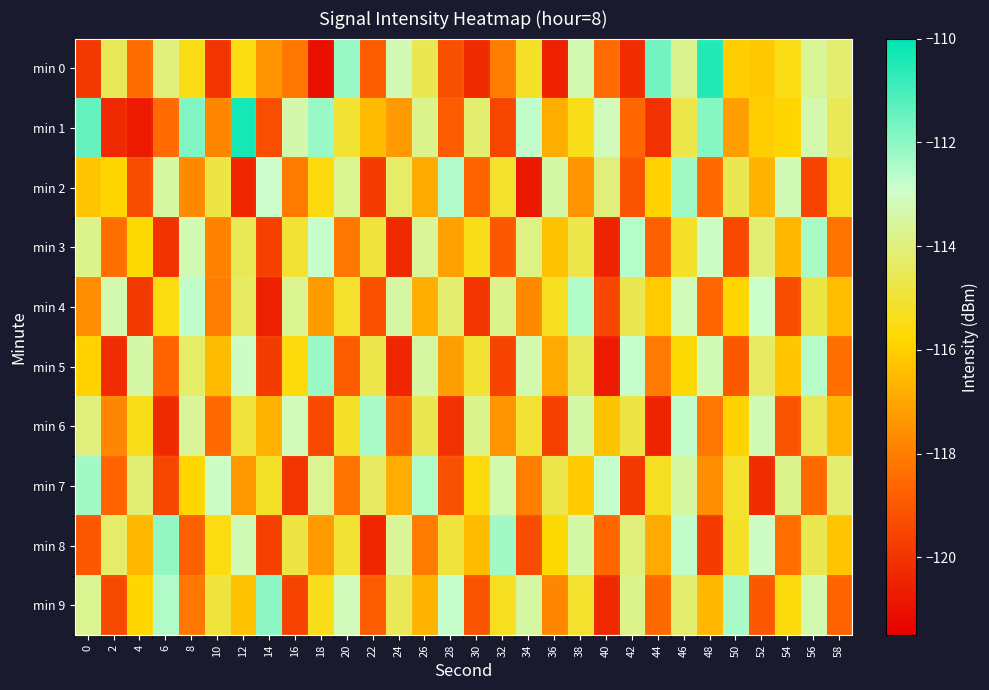

Reading left to right, what are all the values shown in this chart?

min 0: 0=-119.9	2=-114.5	4=-118.4	6=-114.0	8=-115.4	10=-120.0	12=-115.5	14=-117.5	16=-118.2	18=-121.0	20=-112.2	22=-118.9	24=-113.2	26=-114.6	28=-119.3	30=-120.3	32=-118.0	34=-115.2	36=-120.6	38=-113.3	40=-118.5	42=-120.2	44=-111.6	46=-113.8	48=-110.5	50=-116.0	52=-116.1	54=-115.5	56=-113.7	58=-114.2
min 1: 0=-111.5	2=-120.3	4=-120.7	6=-118.5	8=-111.8	10=-117.8	12=-110.3	14=-119.3	16=-113.3	18=-112.2	20=-115.0	22=-116.5	24=-117.3	26=-113.8	28=-118.9	30=-114.2	32=-119.5	34=-112.7	36=-116.8	38=-115.4	40=-113.1	42=-118.6	44=-120.1	46=-114.7	48=-111.9	50=-117.2	52=-116.0	54=-115.8	56=-113.3	58=-114.5
min 2: 0=-116.2	2=-115.8	4=-119.3	6=-113.5	8=-117.7	10=-114.8	12=-120.4	14=-112.9	16=-118.1	18=-115.6	20=-113.7	22=-119.8	24=-114.3	26=-116.9	28=-112.5	30=-118.7	32=-115.1	34=-120.8	36=-113.4	38=-117.5	40=-114.0	42=-119.1	44=-115.9	46=-112.3	48=-118.5	50=-114.6	52=-116.7	54=-113.2	56=-119.6	58=-115.3
min 3: 0=-113.8	2=-118.4	4=-115.7	6=-120.1	8=-113.2	10=-117.9	12=-114.5	14=-119.7	16=-115.0	18=-112.8	20=-118.2	22=-114.9	24=-120.3	26=-113.6	28=-117.1	30=-115.4	32=-119.0	34=-113.9	36=-116.3	38=-114.7	40=-120.5	42=-112.6	44=-118.8	46=-115.2	48=-113.0	50=-119.4	52=-114.1	54=-116.6	56=-112.4	58=-118.3
min 4: 0=-117.6	2=-113.3	4=-119.9	6=-115.5	8=-112.7	10=-118.0	12=-114.4	14=-120.6	16=-113.7	18=-117.3	20=-115.1	22=-119.2	24=-113.5	26=-116.8	28=-114.2	30=-120.0	32=-113.8	34=-117.7	36=-115.3	38=-112.5	40=-119.5	42=-114.6	44=-116.1	46=-113.1	48=-118.6	50=-115.8	52=-112.9	54=-119.3	56=-114.8	58=-116.4
min 5: 0=-115.9	2=-120.2	4=-113.4	6=-118.7	8=-114.3	10=-116.5	12=-113.0	14=-119.8	16=-115.6	18=-112.2	20=-118.9	22=-114.7	24=-120.4	26=-113.5	28=-117.2	30=-115.0	32=-119.6	34=-113.3	36=-116.9	38=-114.5	40=-120.7	42=-112.8	44=-118.1	46=-115.7	48=-113.2	50=-119.0	52=-114.4	54=-116.2	56=-112.6	58=-118.4
min 6: 0=-114.0	2=-117.8	4=-115.4	6=-120.3	8=-113.6	10=-118.5	12=-114.9	14=-116.7	16=-113.1	18=-119.4	20=-115.2	22=-112.4	24=-118.8	26=-114.6	28=-120.1	30=-113.8	32=-117.5	34=-115.0	36=-119.7	38=-113.4	40=-116.3	42=-114.8	44=-120.5	46=-112.7	48=-118.2	50=-115.9	52=-113.2	54=-119.1	56=-114.5	58=-116.6
min 7: 0=-112.3	2=-118.7	4=-114.1	6=-119.5	8=-115.8	10=-113.0	12=-117.4	14=-115.2	16=-120.0	18=-113.7	20=-118.3	22=-114.4	24=-116.8	26=-112.5	28=-119.2	30=-115.6	32=-113.3	34=-118.0	36=-114.7	38=-116.1	40=-112.8	42=-119.9	44=-115.3	46=-113.5	48=-117.6	50=-115.1	52=-120.2	54=-113.8	56=-118.5	58=-114.2
min 8: 0=-119.0	2=-114.3	4=-116.6	6=-112.1	8=-118.8	10=-115.5	12=-113.2	14=-119.7	16=-114.8	18=-117.3	20=-115.0	22=-120.4	24=-113.6	26=-118.1	28=-114.9	30=-116.5	32=-112.3	34=-119.3	36=-115.7	38=-113.4	40=-118.6	42=-114.0	44=-116.9	46=-112.7	48=-119.8	50=-115.2	52=-113.0	54=-118.4	56=-114.6	58=-116.2
min 9: 0=-113.7	2=-119.4	4=-115.8	6=-112.5	8=-118.2	10=-114.9	12=-116.3	14=-112.0	16=-119.6	18=-115.4	20=-113.1	22=-118.9	24=-114.5	26=-116.7	28=-112.8	30=-119.1	32=-115.3	34=-113.5	36=-117.8	38=-115.1	40=-120.3	42=-113.8	44=-118.5	46=-114.2	48=-116.6	50=-112.4	52=-119.0	54=-115.6	56=-113.3	58=-118.7